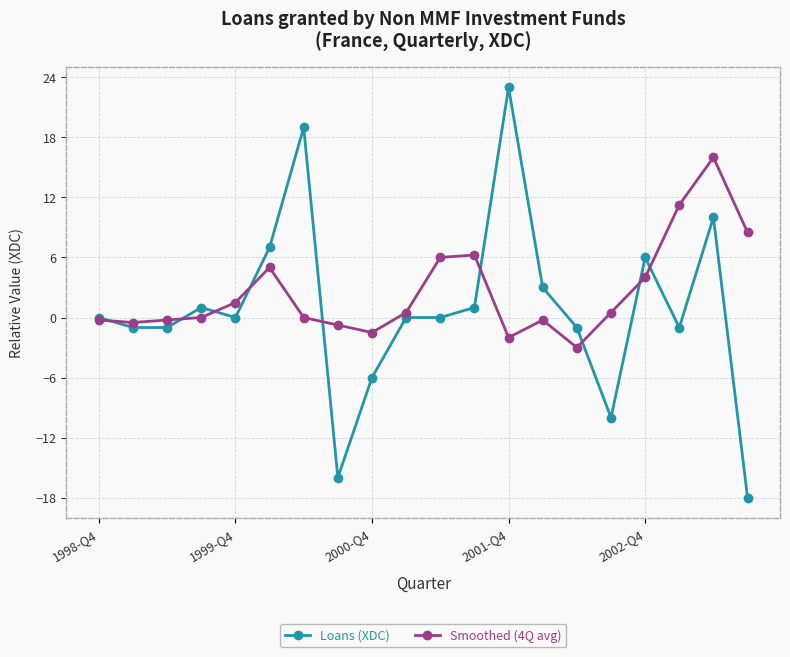

What are all the series names shown in the legend?

Loans (XDC), Smoothed (4Q avg)